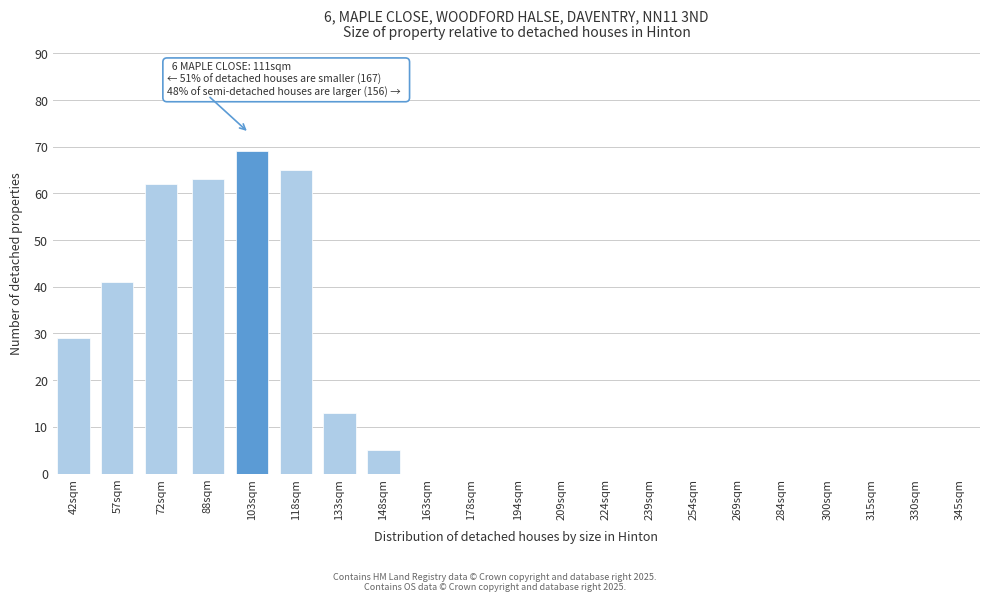

Reading left to right, extract all data points from this chart.

42sqm=29	57sqm=41	72sqm=62	88sqm=63	103sqm=69	118sqm=65	133sqm=13	148sqm=5	163sqm=0	178sqm=0	194sqm=0	209sqm=0	224sqm=0	239sqm=0	254sqm=0	269sqm=0	284sqm=0	300sqm=0	315sqm=0	330sqm=0	345sqm=0